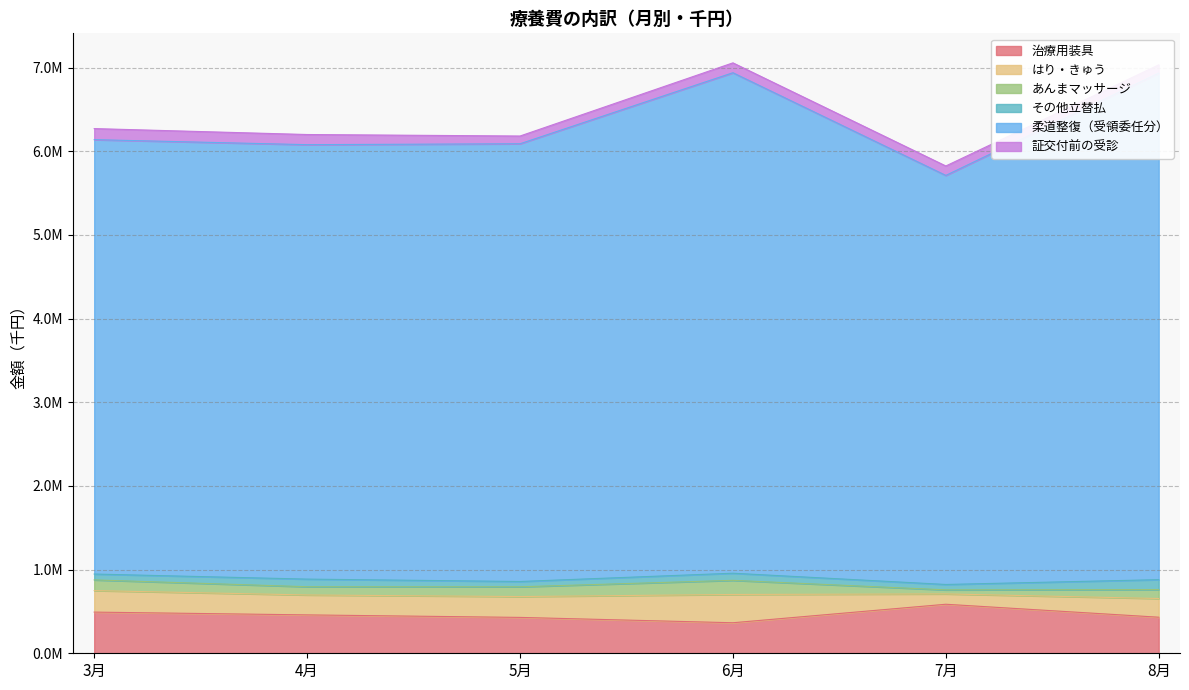

True or false: その他立替払 has a value of 24051.6 at 3月.

False